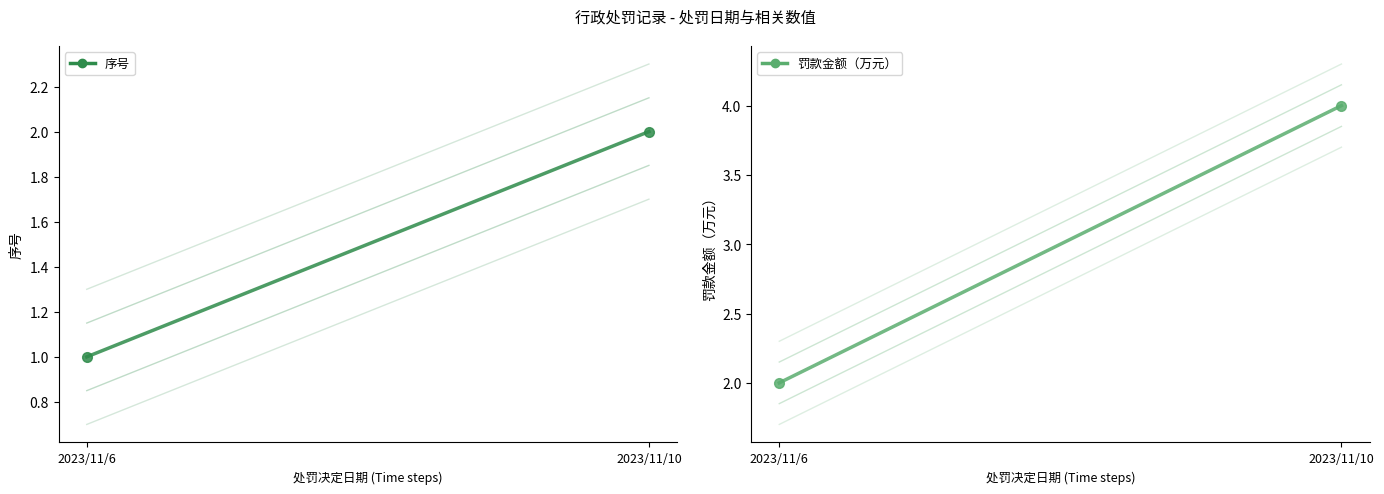

Rank the series at 2023/11/6 from highest to lowest value.

罚款金额（万元）, 序号